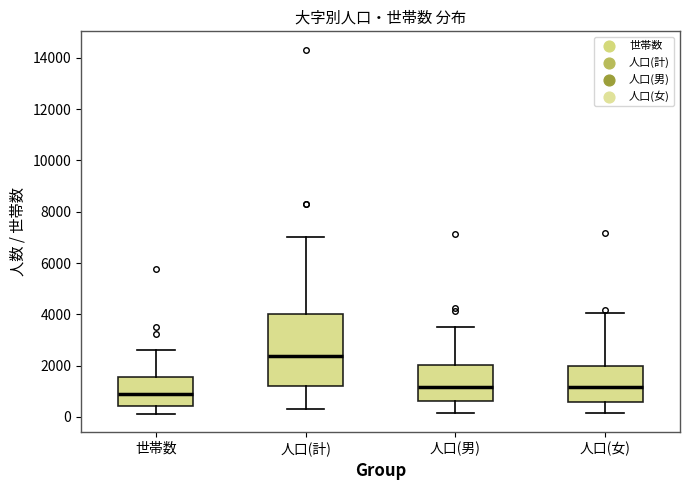

Reading left to right, read every box against the y-axis: the position of its median line, the range the box covers, and the ends of its whiskers. The values are not printed on the chart, so give them approximately, as read against the axis.

世帯数: median 1000, box 400 to 1600, whiskers 200 to 2600
人口(計): median 2400, box 1200 to 4000, whiskers 400 to 7000
人口(男): median 1200, box 600 to 2000, whiskers 200 to 3400
人口(女): median 1200, box 600 to 2000, whiskers 200 to 4000